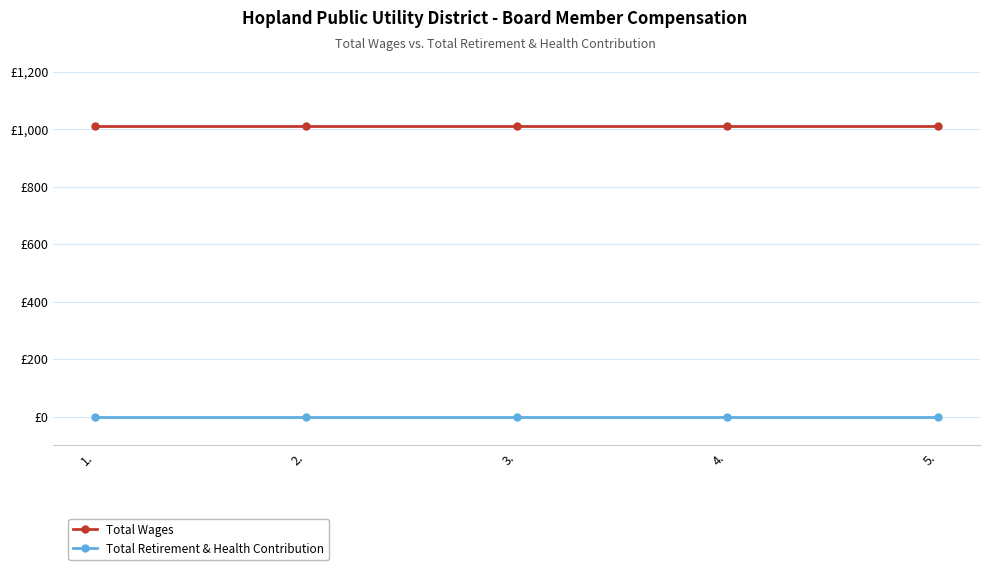

True or false: Total Retirement & Health Contribution and Total Wages intersect in this chart.

False